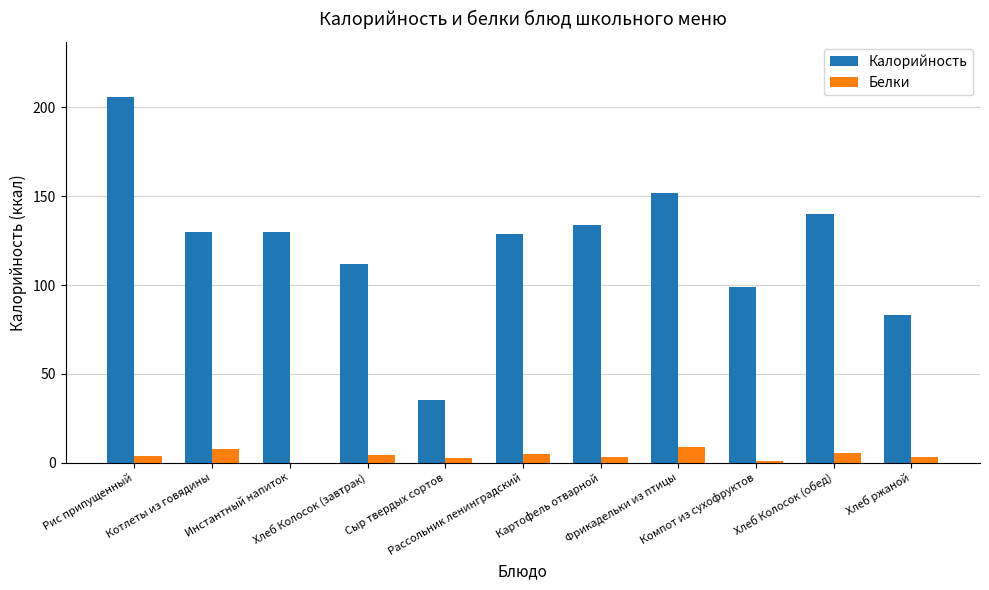

Which series changed the most between Рис припущенный and Компот из сухофруктов?

Калорийность